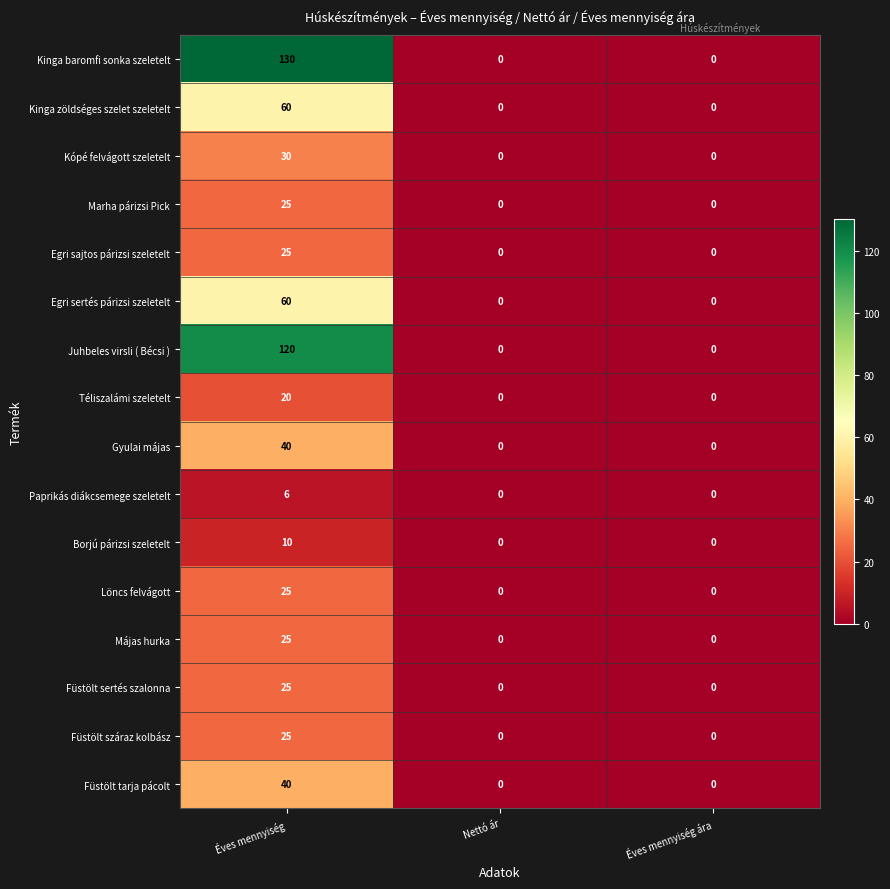

How many distinct data groups are displayed?

16